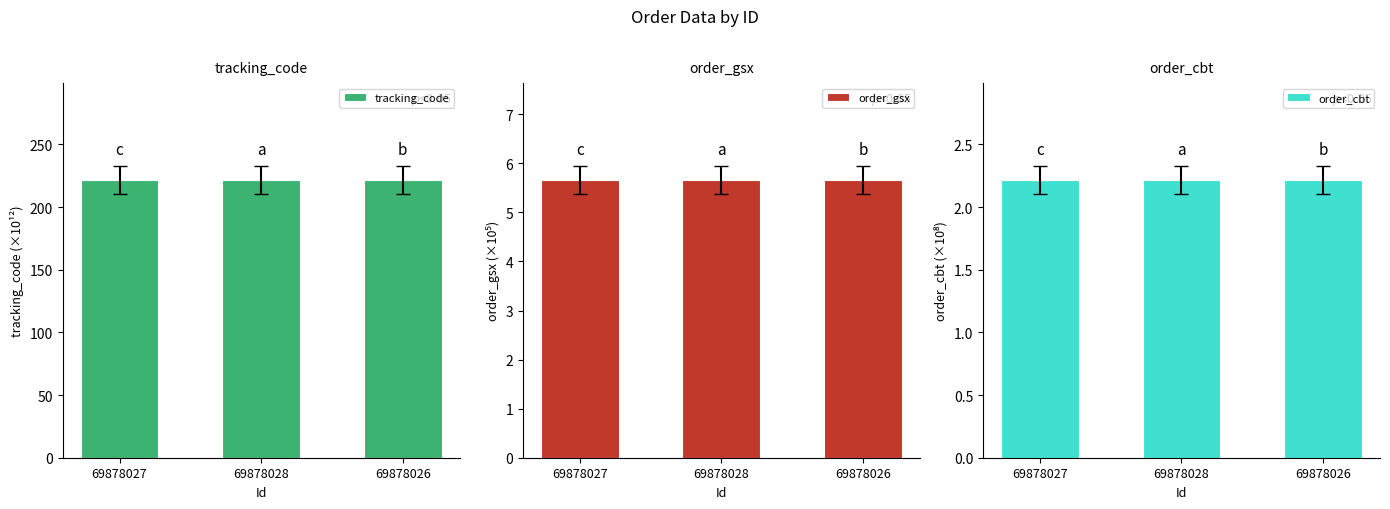

Which label corresponds to the smallest value in the chart?

69878027